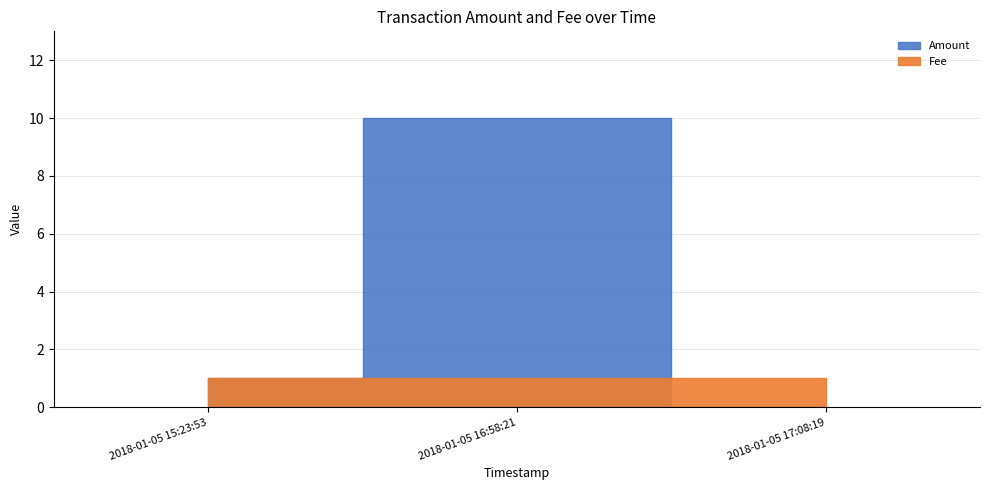

Between 2018-01-05 17:08:19 and 2018-01-05 16:58:21, which is larger?

2018-01-05 16:58:21